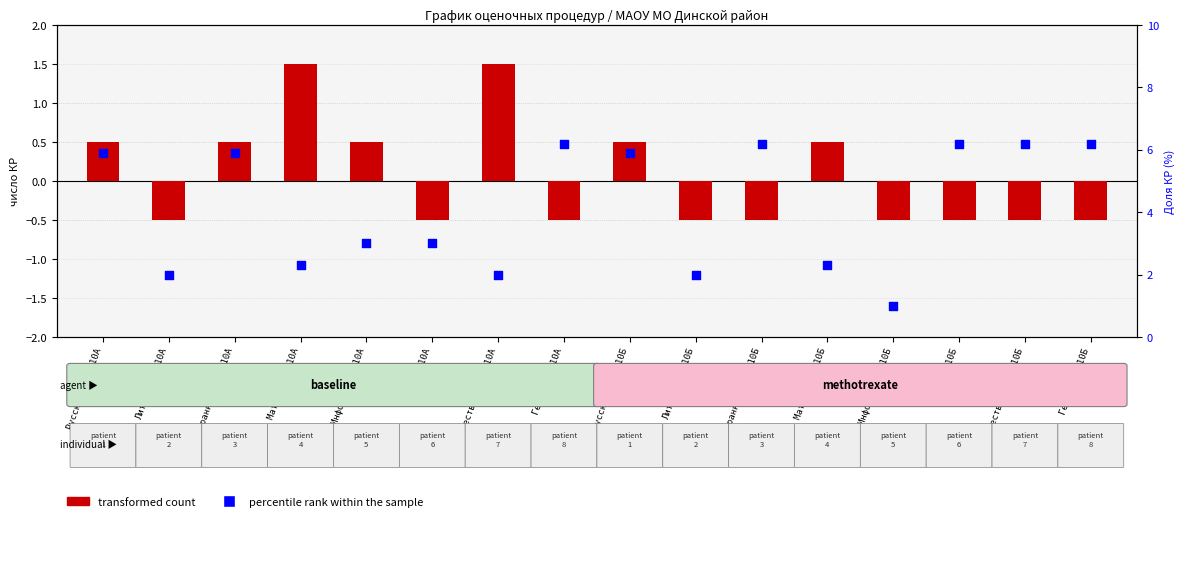

What is the total value across all series at Иностранный язык 10Б?

5.7